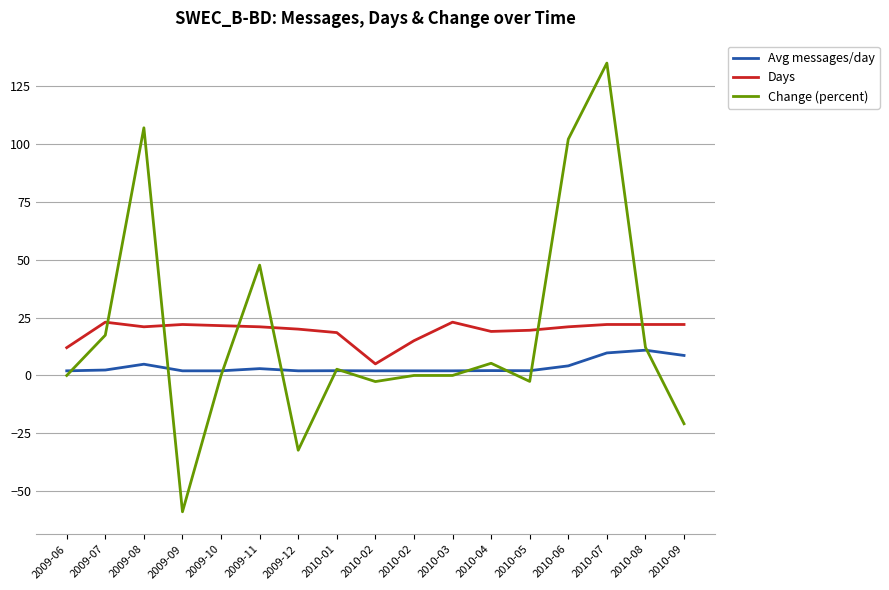

How many lines are shown in the chart?

3